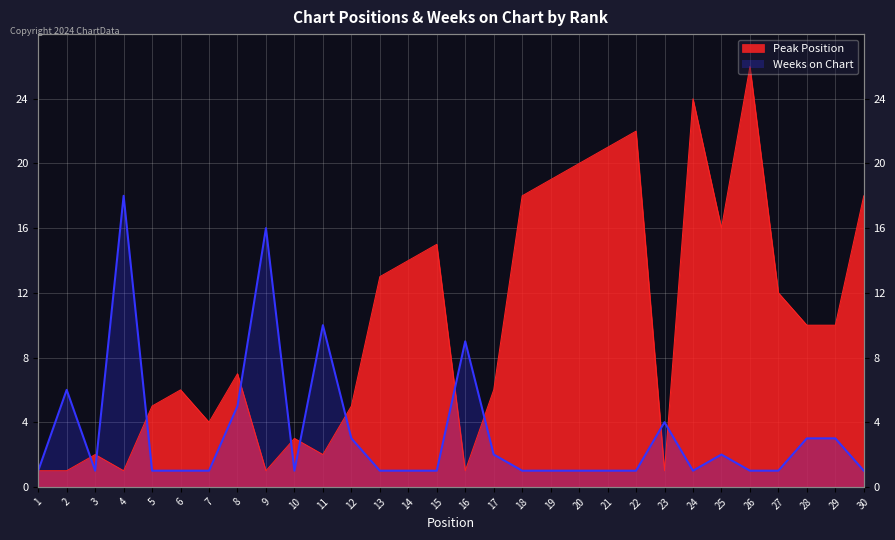

What is the sum of all Peak Position values?

304